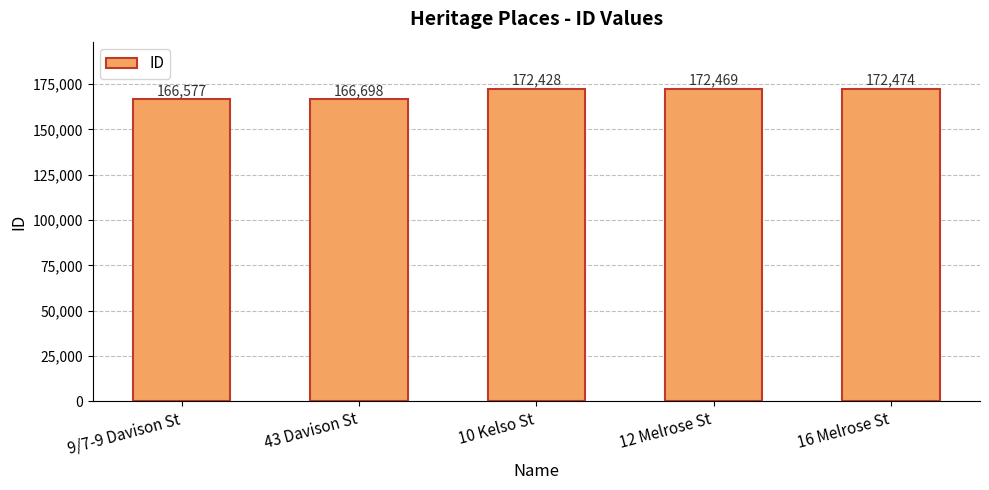

What position from the left is 43 Davison St?

2